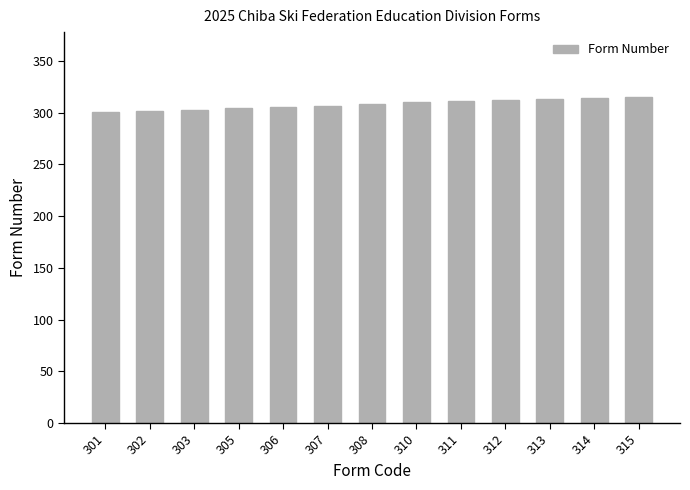

What is the ratio of the value at 307 to the value at 301?

1.0